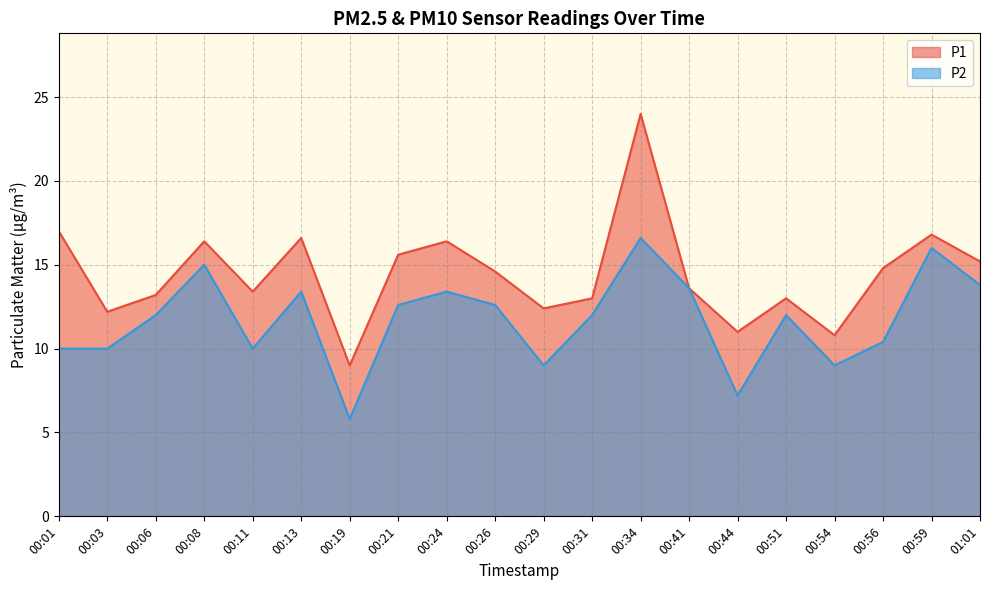

What is the highest value of the P1 series?

24.0